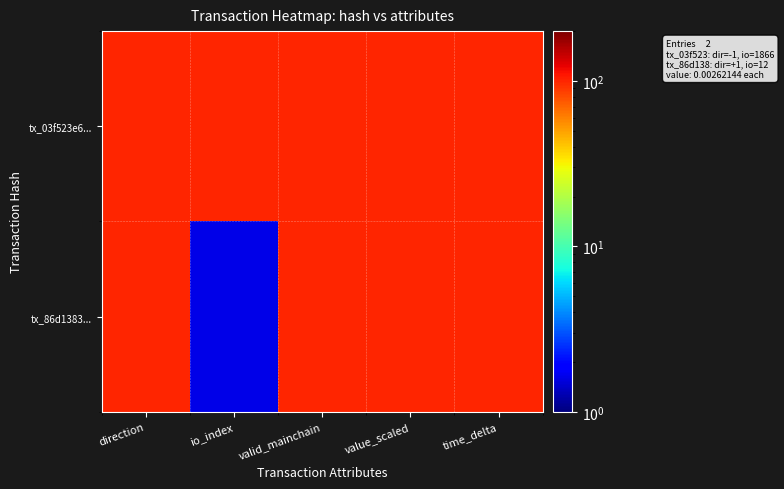

Reading left to right, transcribe all the data shown in this chart.

tx_03f523e6...: direction=101.0	io_index=101.0	valid_mainchain=101.0	value_scaled=101.0	time_delta=101.0
tx_86d1383...: direction=101.0	io_index=1.6	valid_mainchain=101.0	value_scaled=101.0	time_delta=100.9